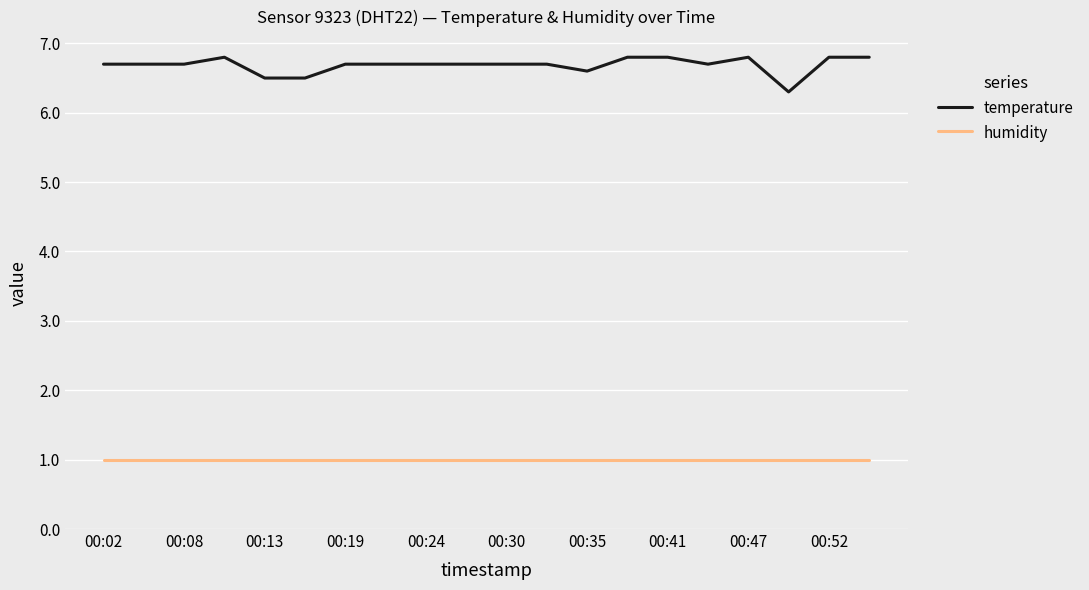

Does the chart display data point markers on the line(s)?

No